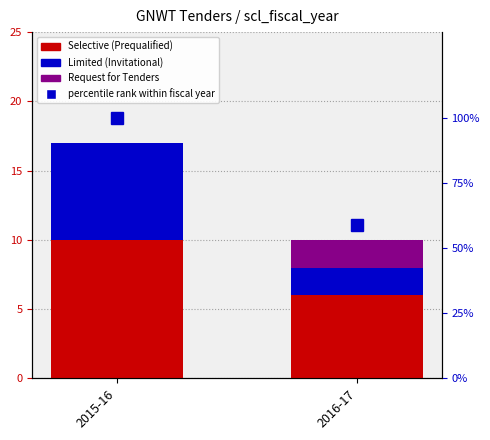

At how many categories does at least one series exceed 93?

1